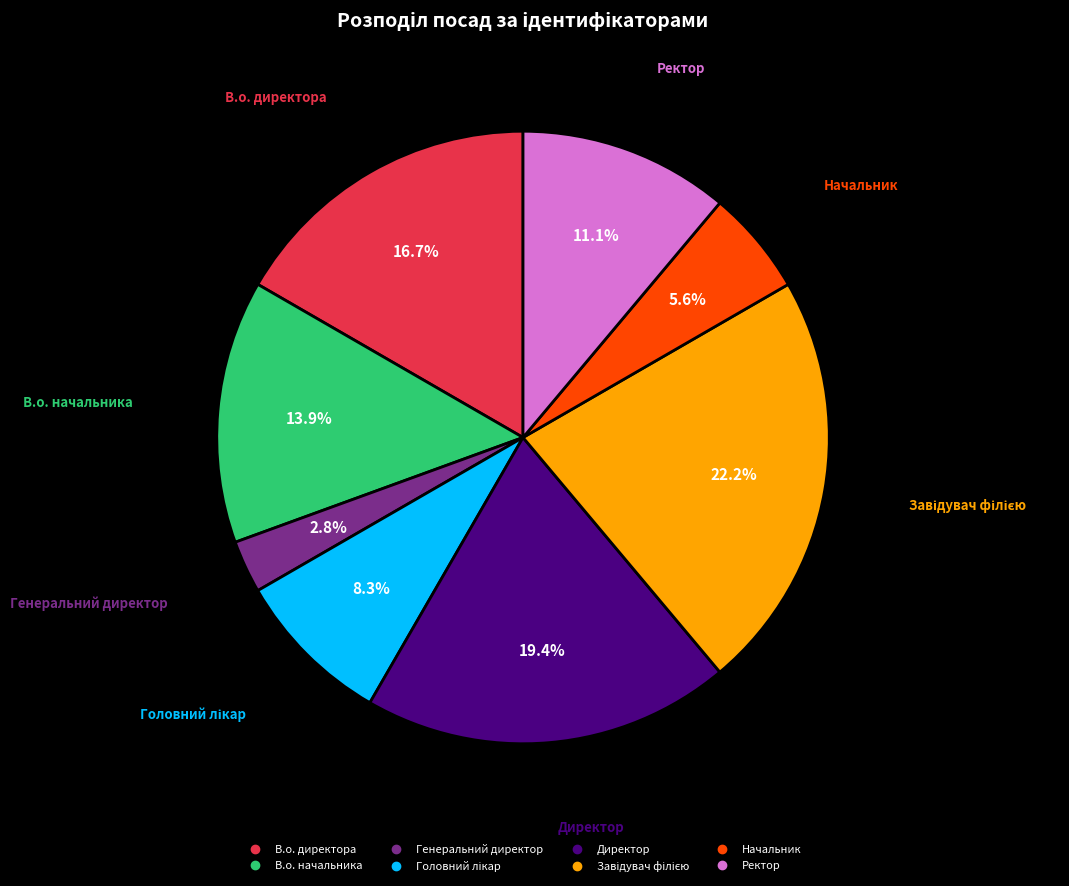

Is there a majority slice in this chart?

No